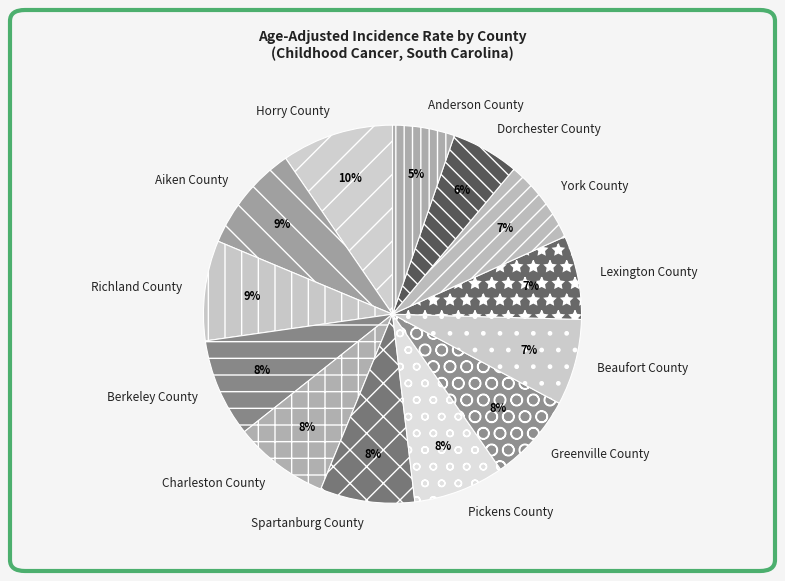

To the nearest percent, what is the difference between the Richland County and Dorchester County slice percentages?

3%